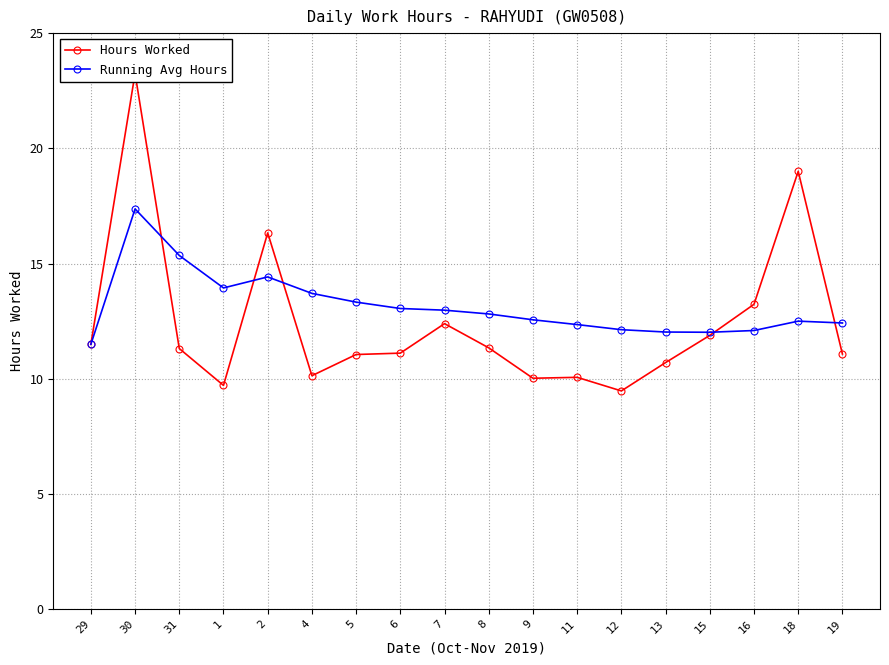

List the series in order of their overall mean, highest first.

Running Avg Hours, Hours Worked